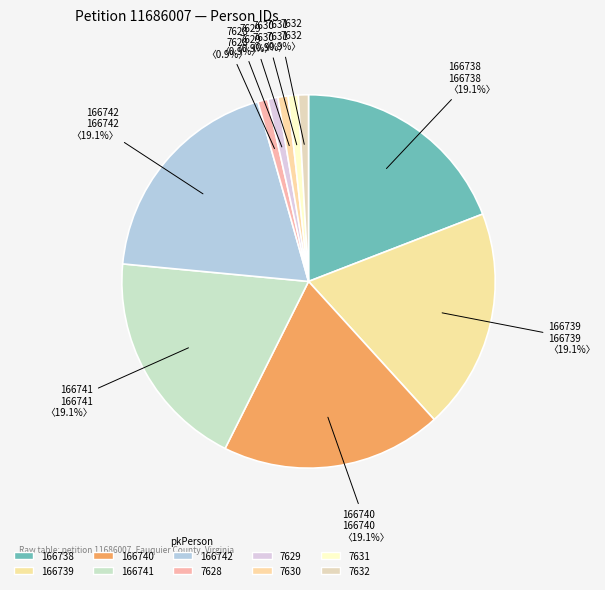

Does 7631 account for over 50% of the chart?

No